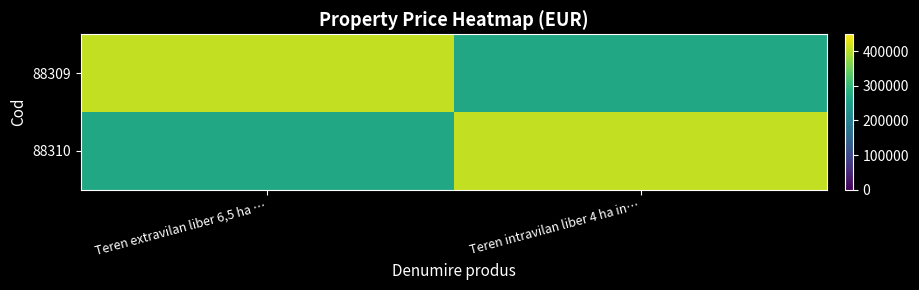

Which series changed the most between Teren extravilan liber 6,5 ha … and Teren intravilan liber 4 ha in…?

88309